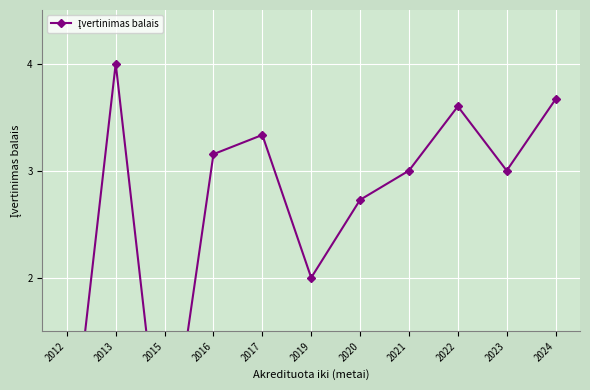

Rank the categories by value from lowest to highest.

2012, 2015, 2019, 2020, 2021, 2023, 2016, 2017, 2022, 2024, 2013